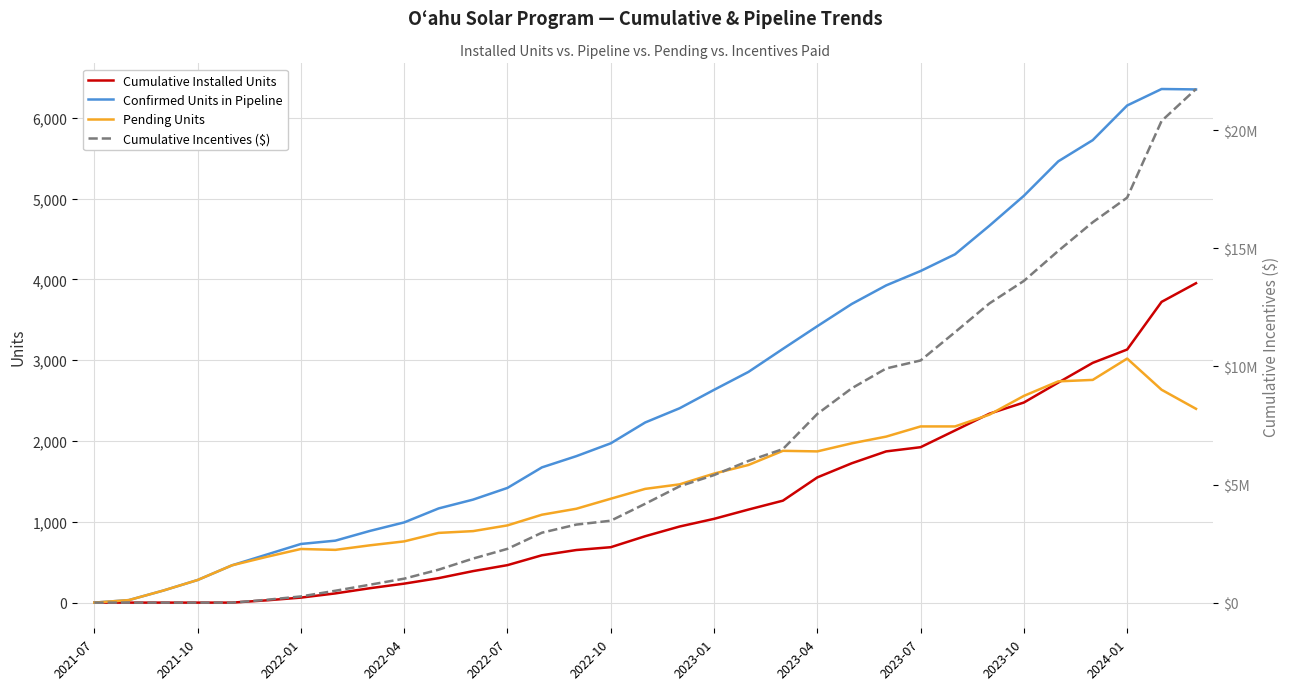

Is this an area chart (filled region under the line)?

No